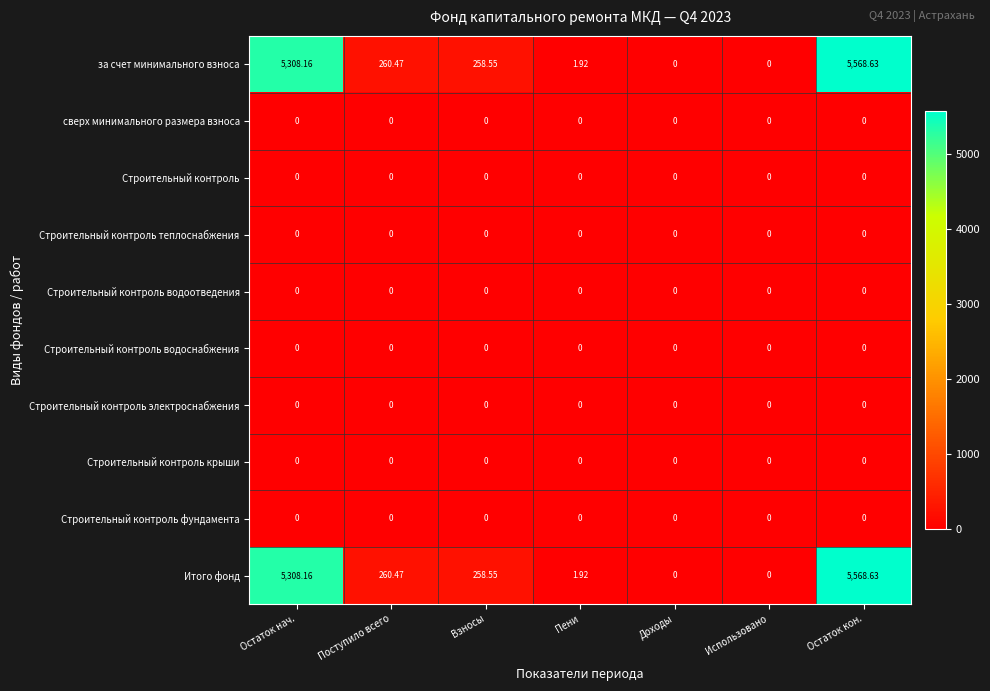

At which category is the sum across all series the highest?

Остаток кон.